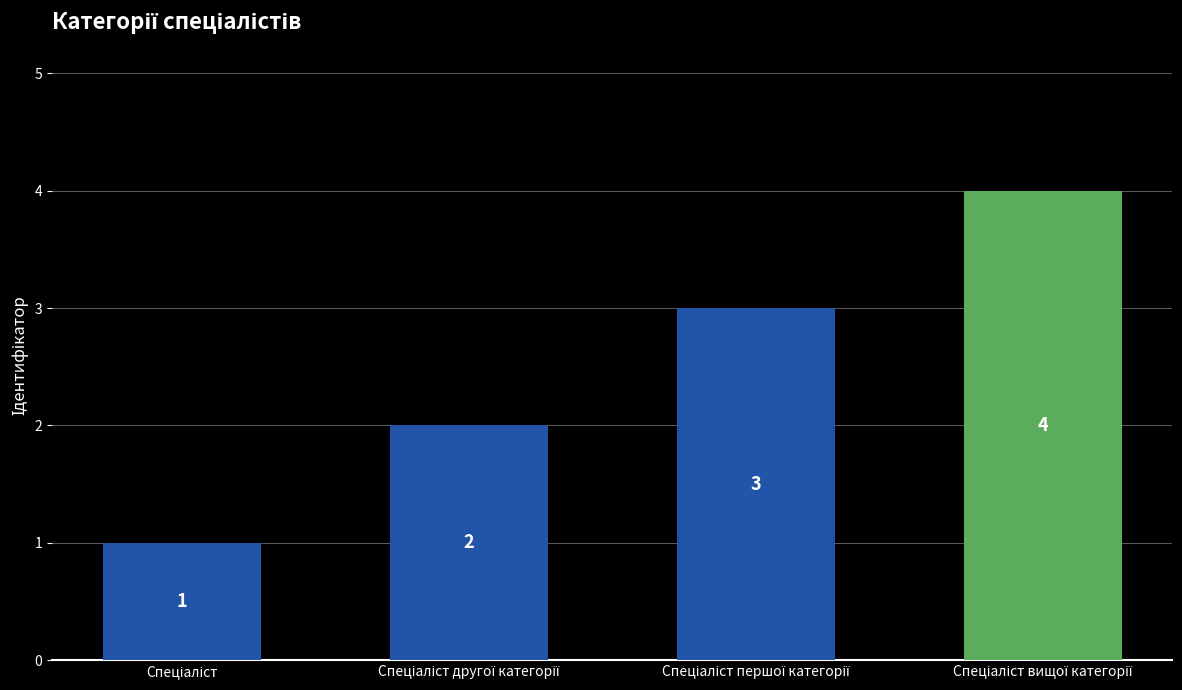

How many values are below 3?

2